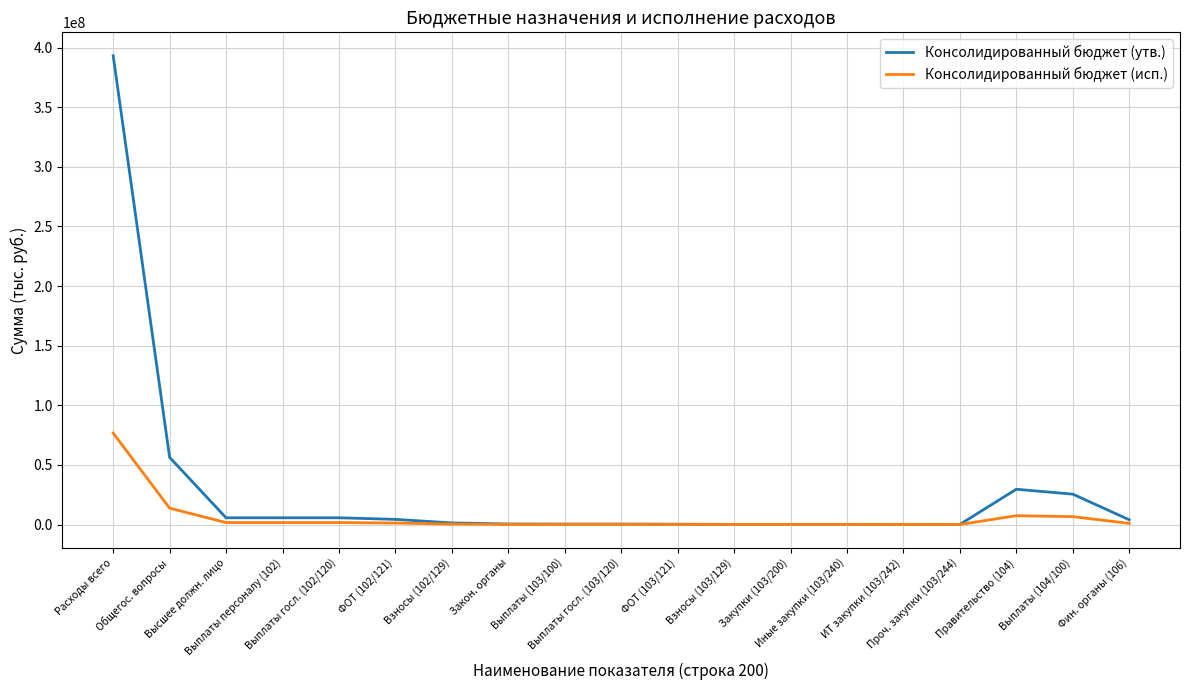

Which category has the highest value across all series?

Расходы всего